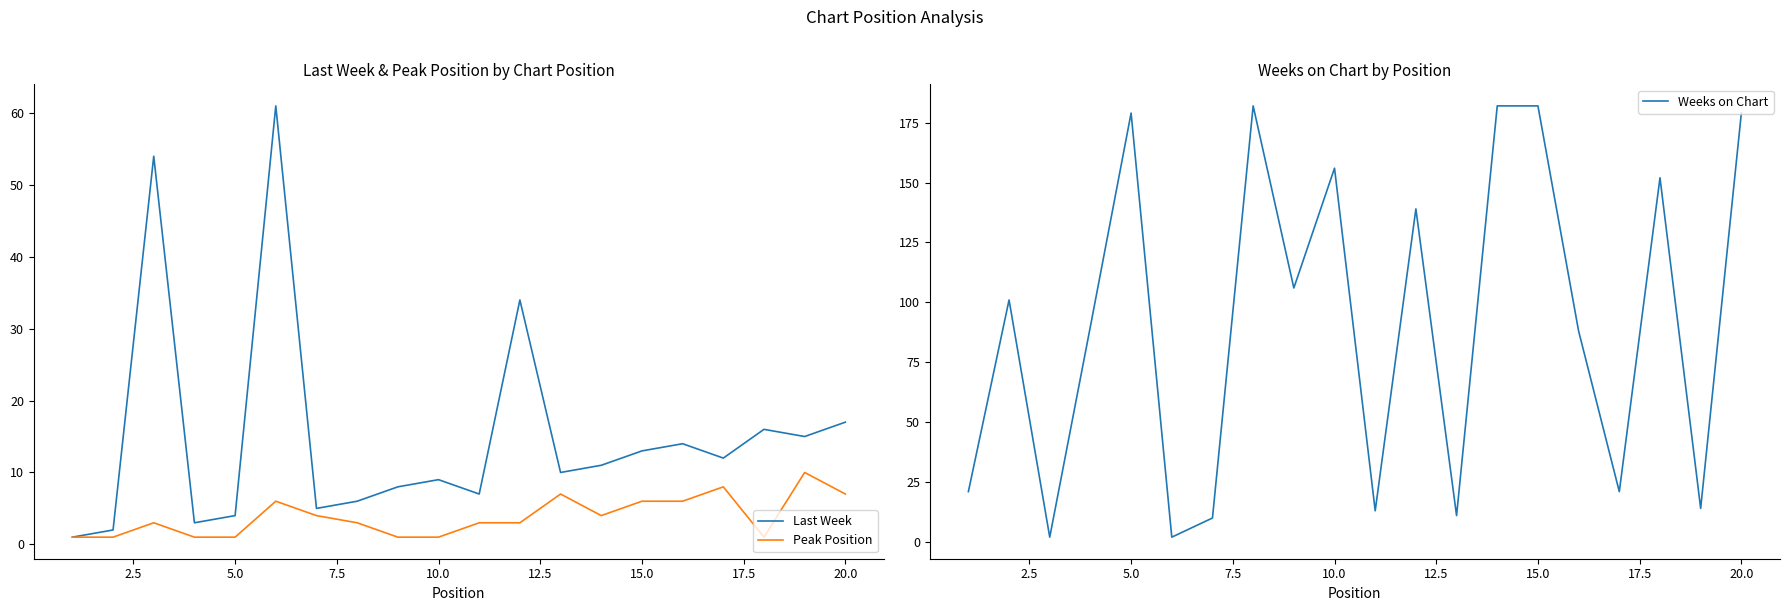

What is the spread (max minus min) of values at 12.5?

59